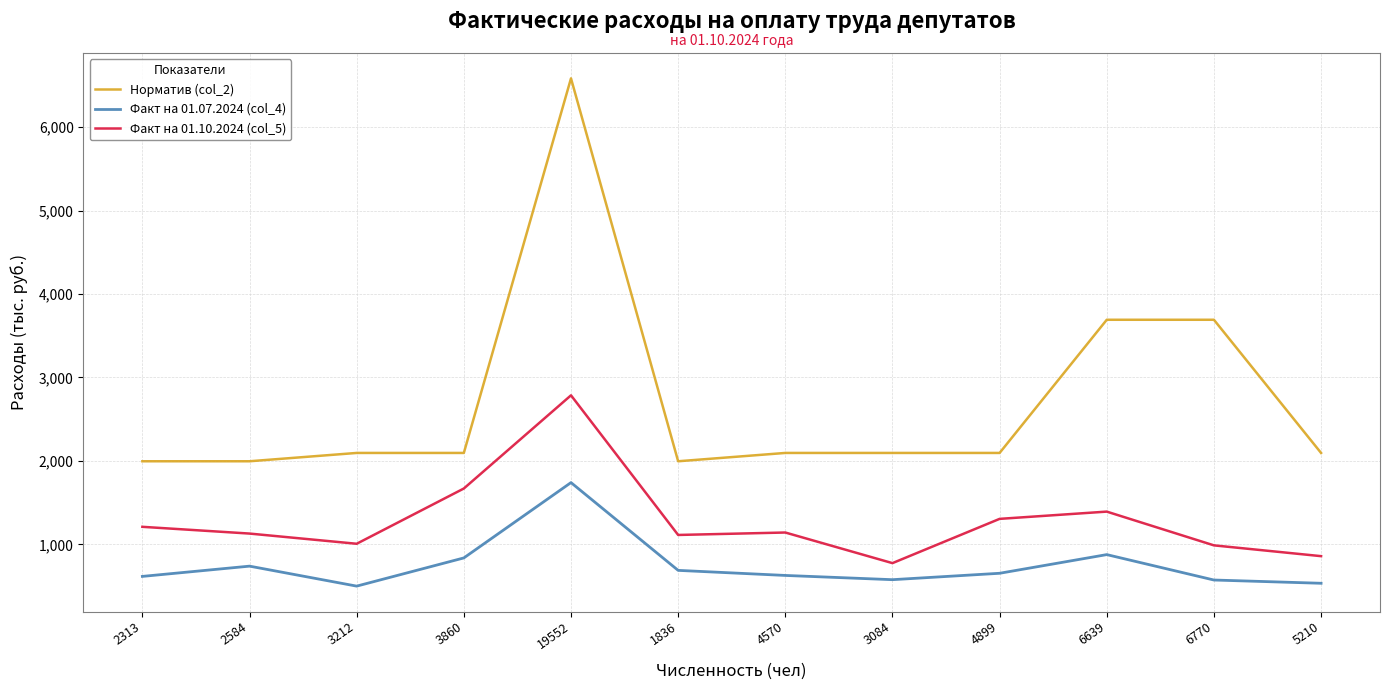

The Факт на 01.07.2024 (col_4) series shows 652.8 at 4899. True or false?

True